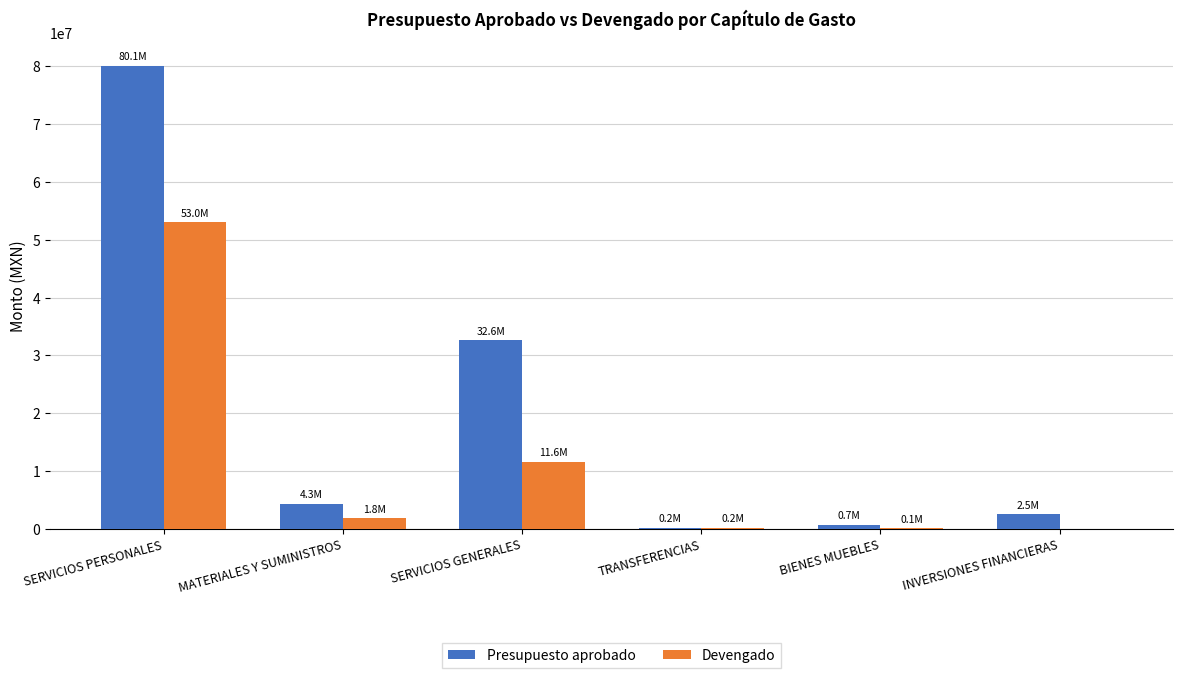

Which series has the largest total across all categories?

Presupuesto aprobado